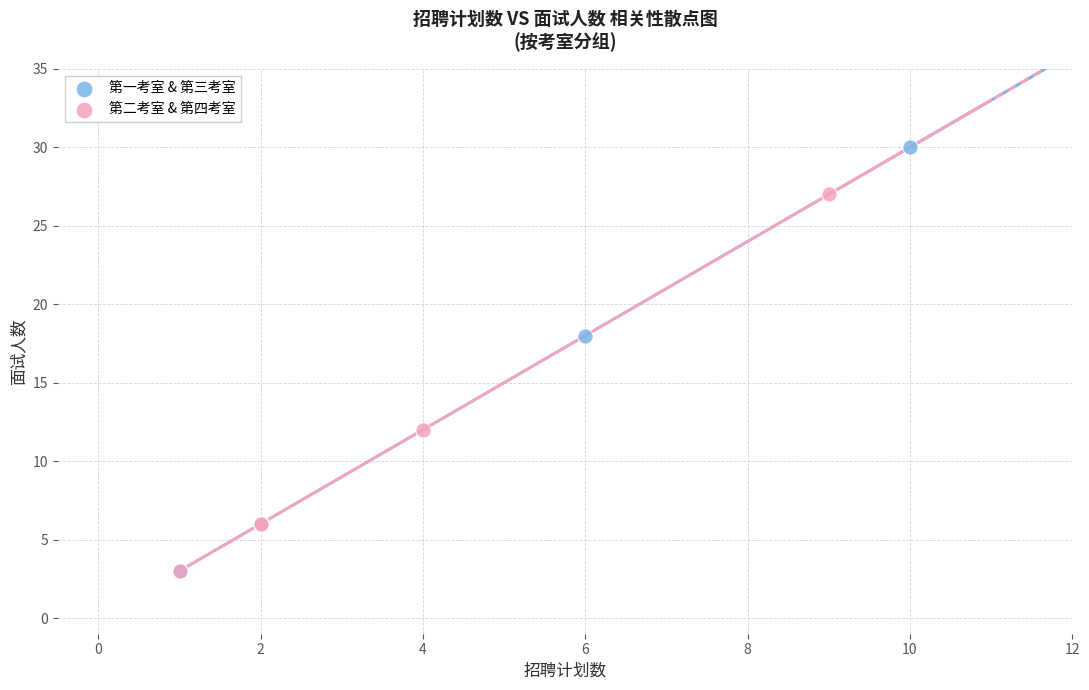

Which series has the widest spread of Y values?

第一考室 & 第三考室